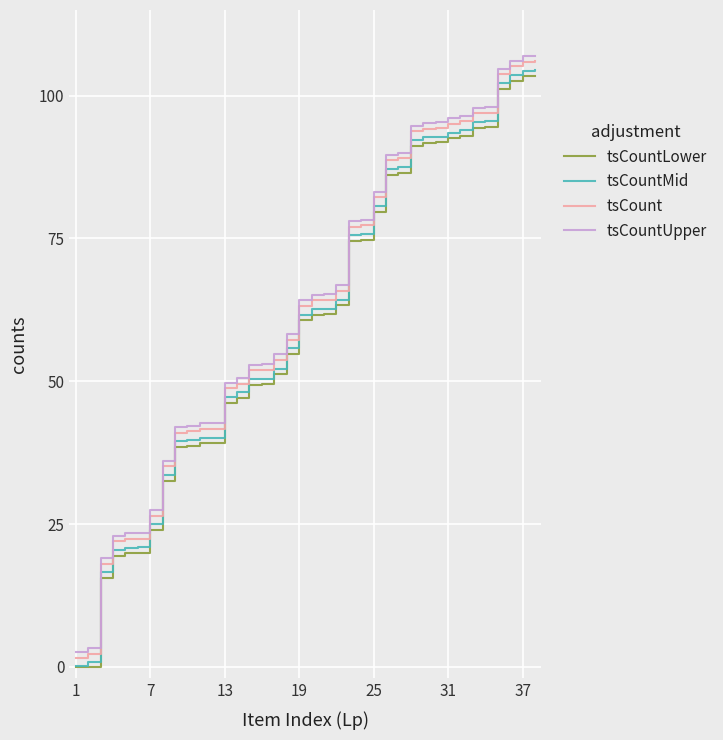

What is the difference between the maximum and minimum values in the tsCountLower series?

103.5